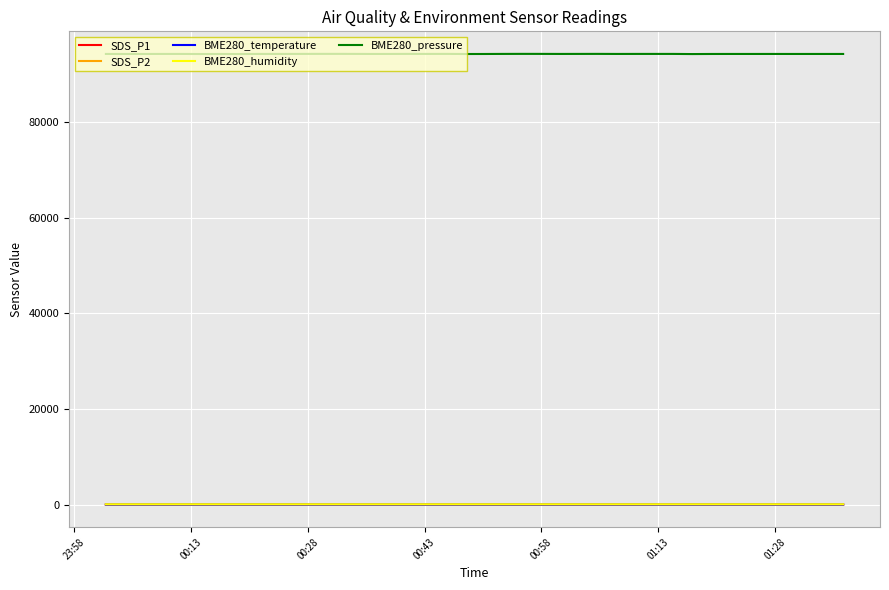

Is this an area chart (filled region under the line)?

No